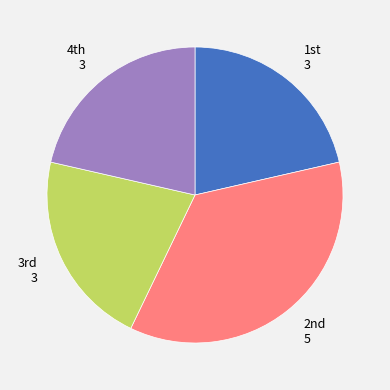

How many slices are in this pie chart?

4